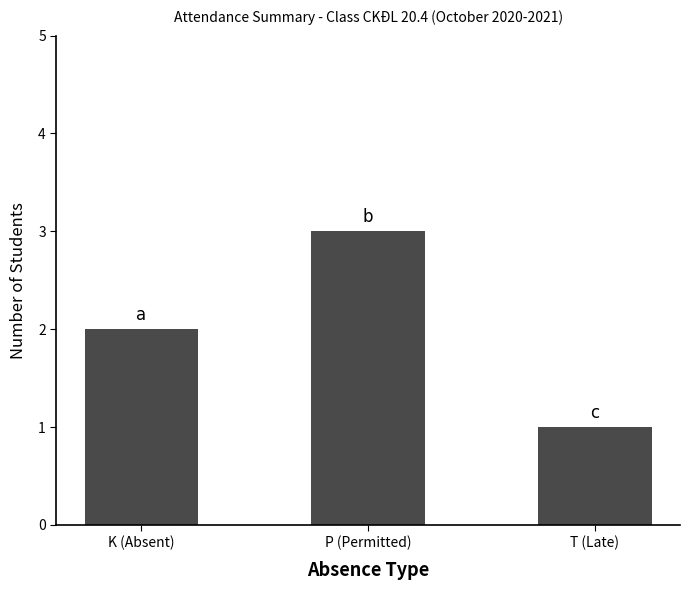

What is the sum of all values?

6